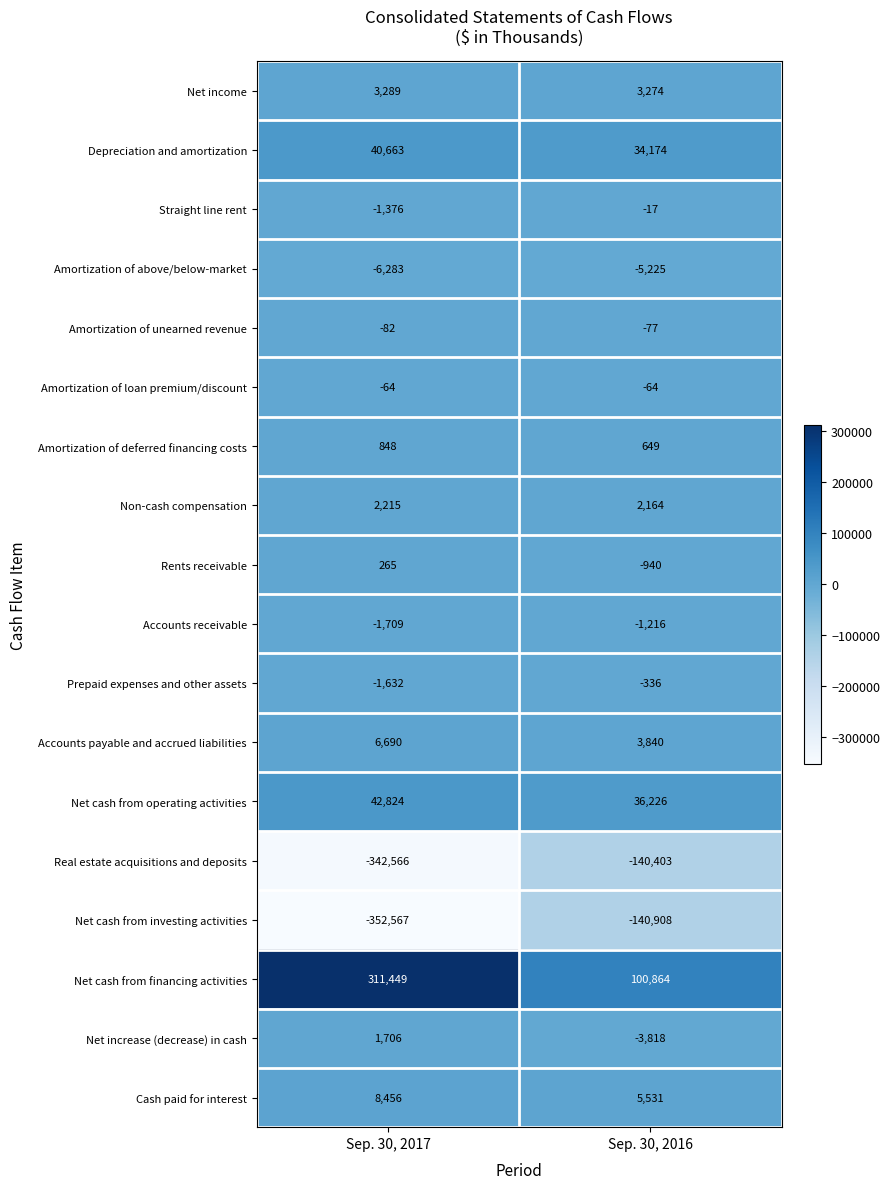

What is the difference between the highest and lowest values at Sep. 30, 2016?

241772